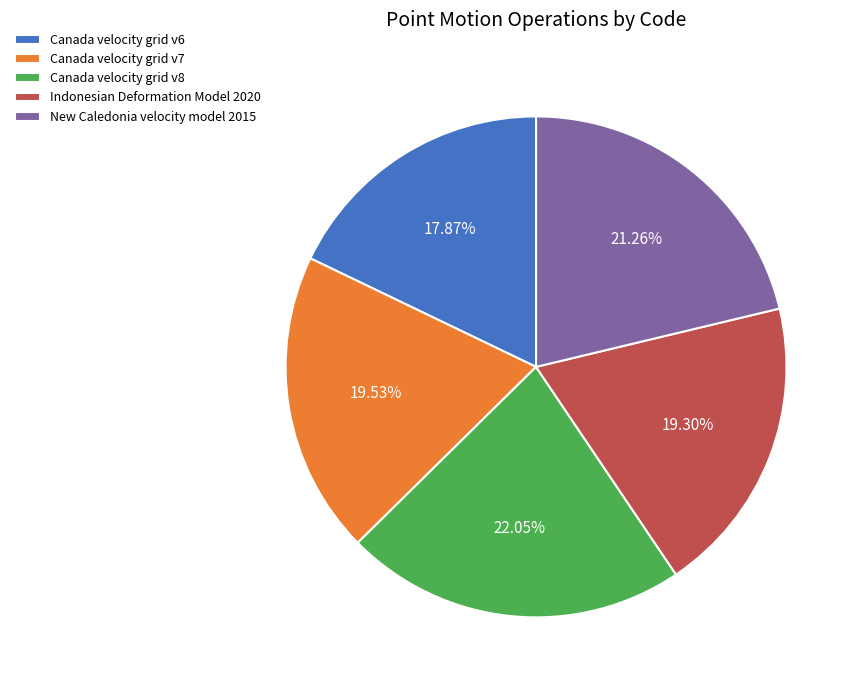

Does New Caledonia velocity model 2015 represent more than half of the total?

No